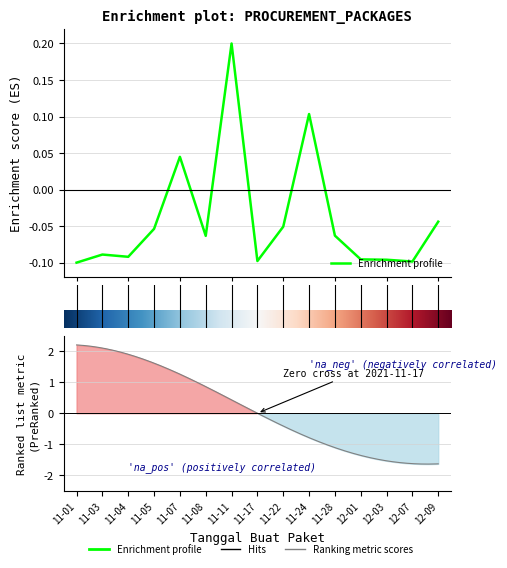

What is the smallest value displayed?

-0.1